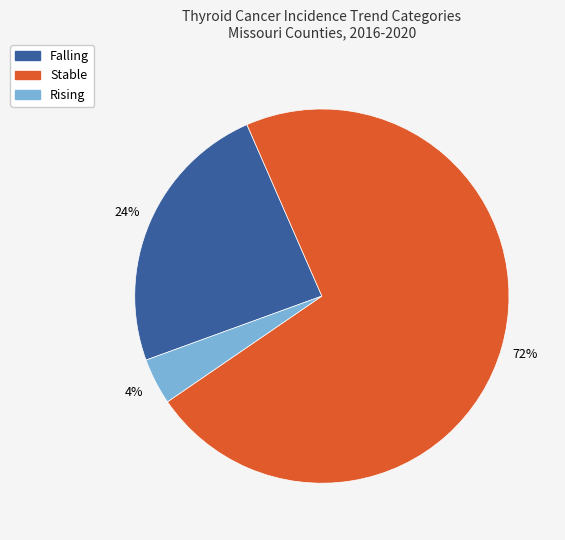

How many slices are in this pie chart?

3